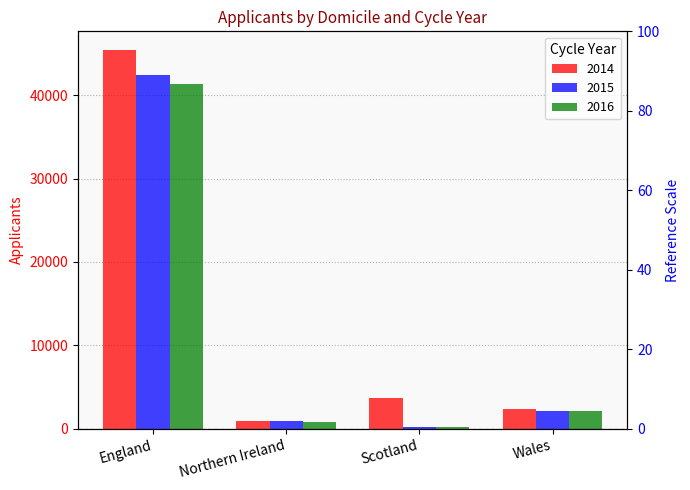

Reading left to right, list all the values displayed in this chart.

2014: England=45400	Northern Ireland=910	Scotland=3695	Wales=2355
2015: England=42440	Northern Ireland=875	Scotland=175	Wales=2135
2016: England=41395	Northern Ireland=800	Scotland=190	Wales=2085